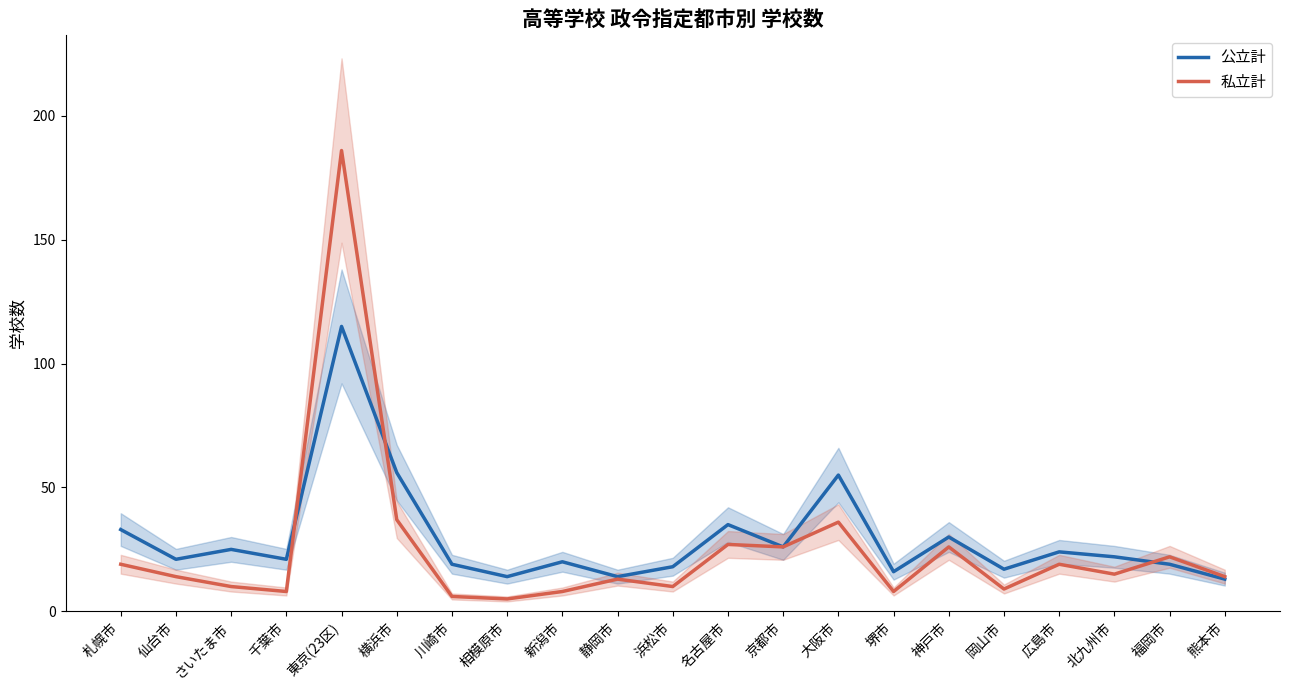

Reading left to right, list all the values displayed in this chart.

公立計: 札幌市=33	仙台市=21	さいたま市=25	千葉市=21	東京(23区)=115	横浜市=56	川崎市=19	相模原市=14	新潟市=20	静岡市=14	浜松市=18	名古屋市=35	京都市=26	大阪市=55	堺市=16	神戸市=30	岡山市=17	広島市=24	北九州市=22	福岡市=19	熊本市=13
私立計: 札幌市=19	仙台市=14	さいたま市=10	千葉市=8	東京(23区)=186	横浜市=37	川崎市=6	相模原市=5	新潟市=8	静岡市=13	浜松市=10	名古屋市=27	京都市=26	大阪市=36	堺市=8	神戸市=26	岡山市=9	広島市=19	北九州市=15	福岡市=22	熊本市=14